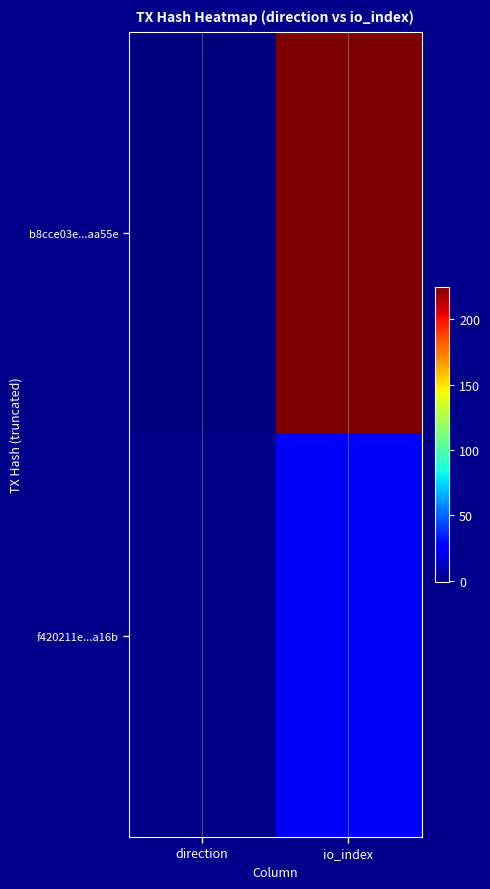

Reading right to left, transcribe all the data shown in this chart.

b8cce03e...aa55e: io_index=225	direction=-1
f420211e...a16b: io_index=27	direction=1